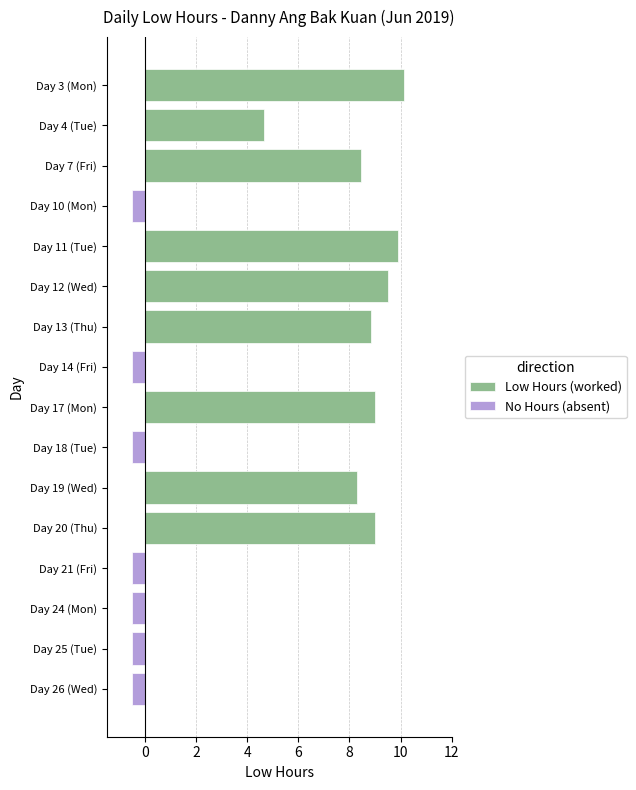

Is it true that No Hours (absent) equals -0.2 at Day 19 (Wed)?

False